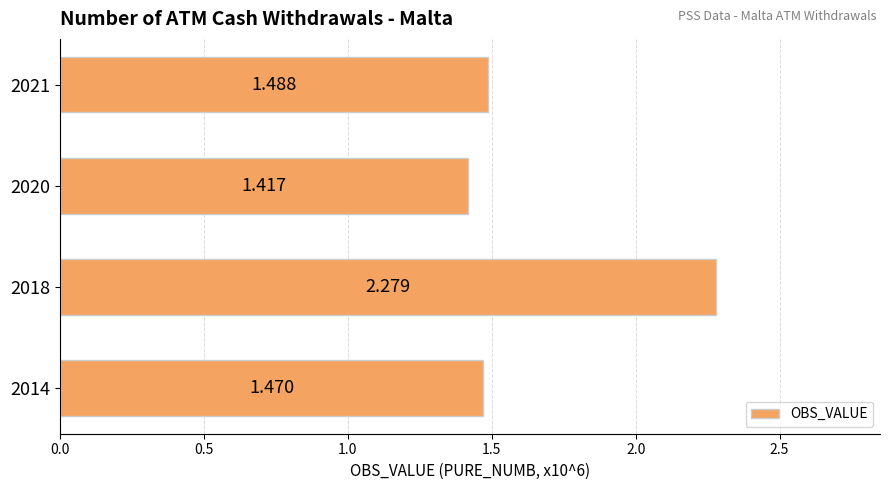

What is the difference between the maximum and second lowest values?

0.8